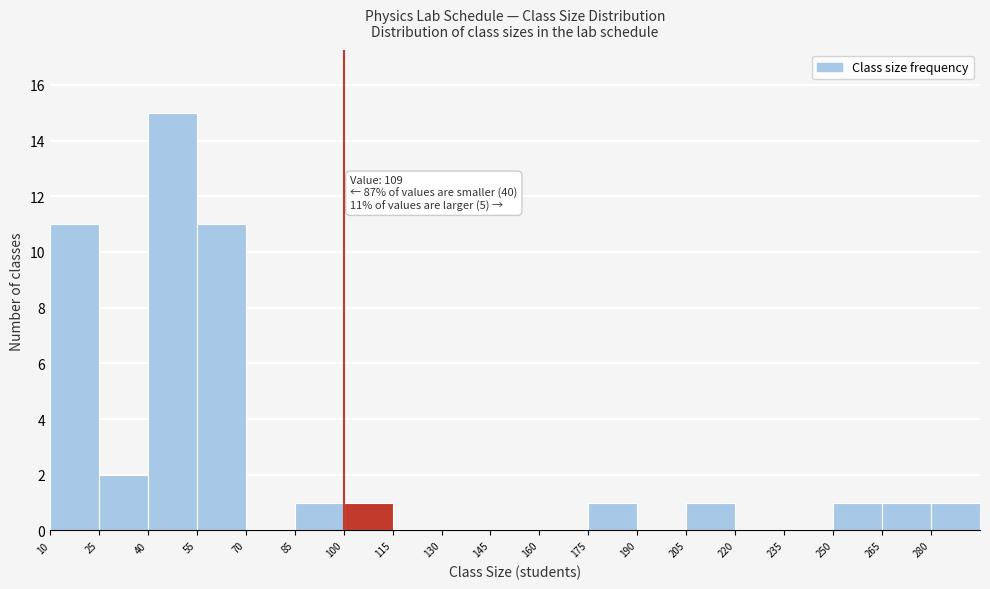

Over which range of the x-axis is the bar tallest?

40 to 55